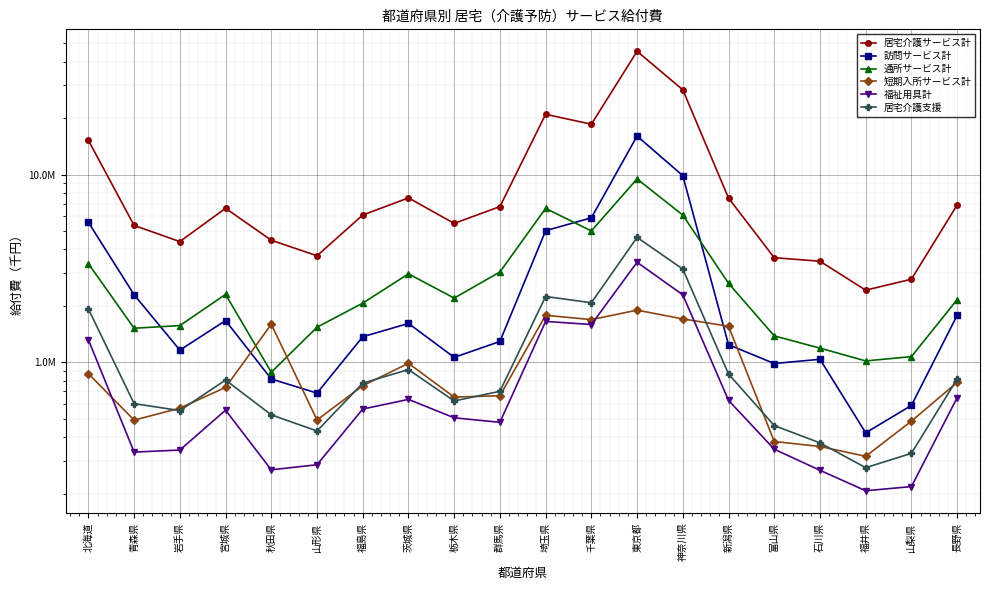

Is the value of 福祉用具計 at 宮城県 greater than the value of 訪問サービス計 at 埼玉県?

No